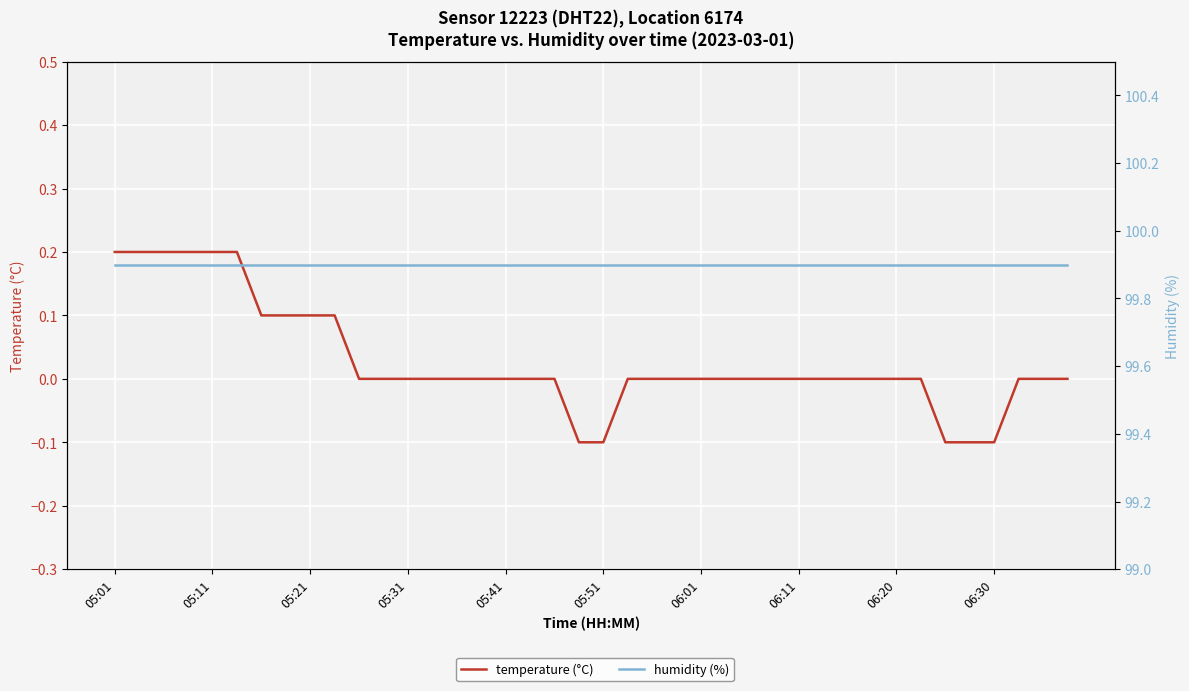

Is this an area chart (filled region under the line)?

No